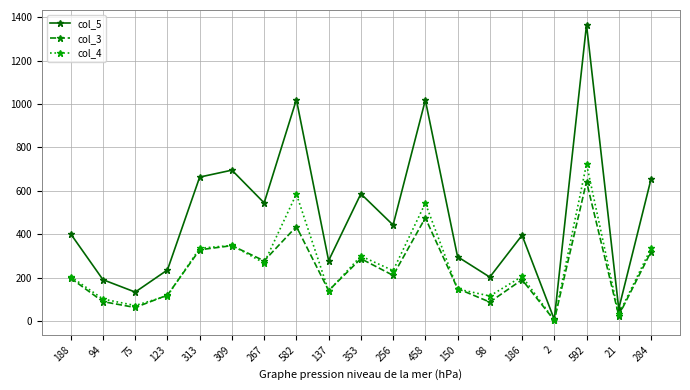

What is the spread (max minus min) of values at 267?

277